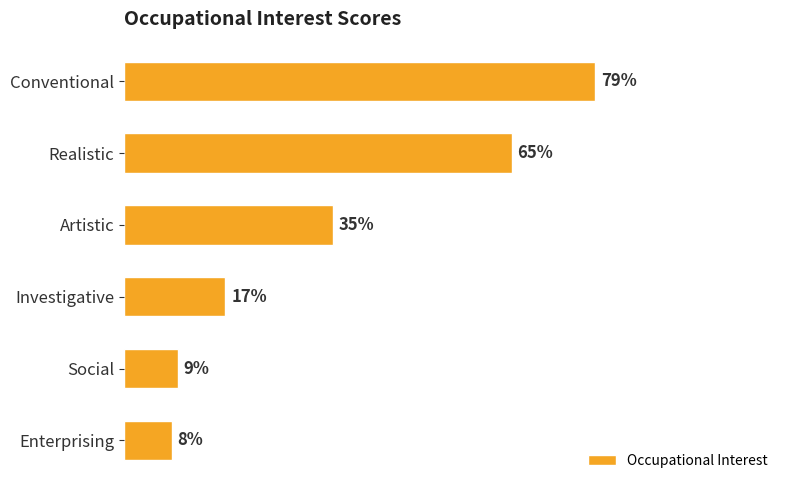

Which has a higher value, Artistic or Enterprising?

Artistic